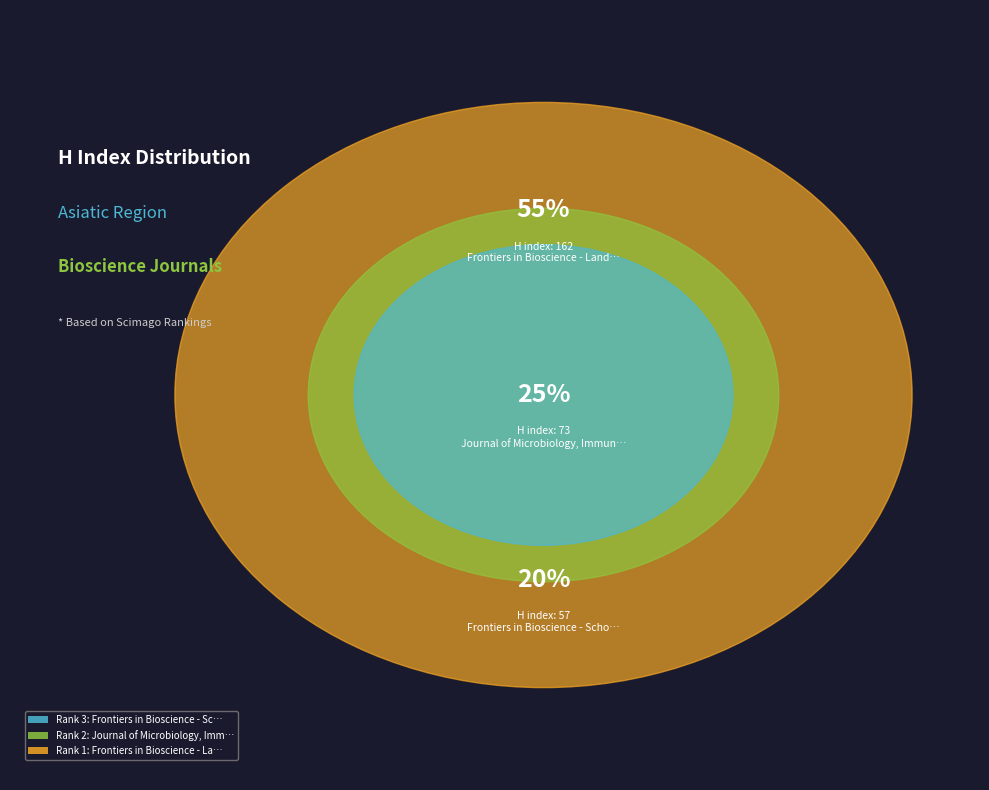

Which category accounts for the majority?

Frontiers in Bioscience - Landmark